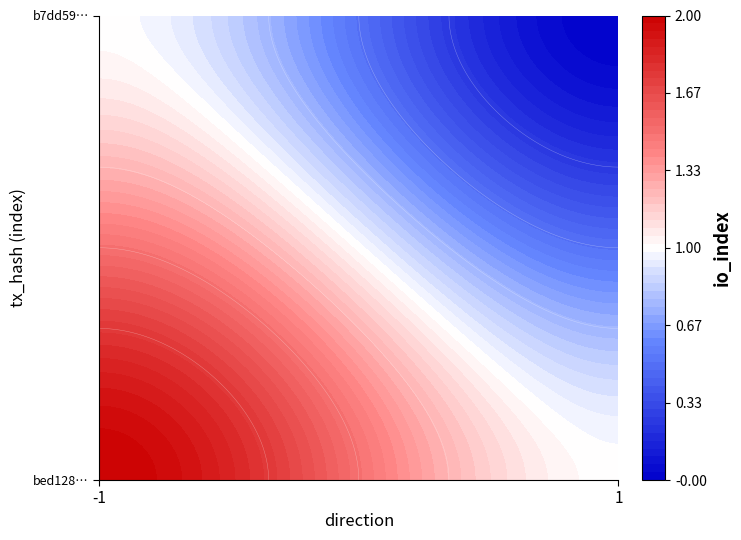

What is the difference between the highest and lowest values at io_index?

2